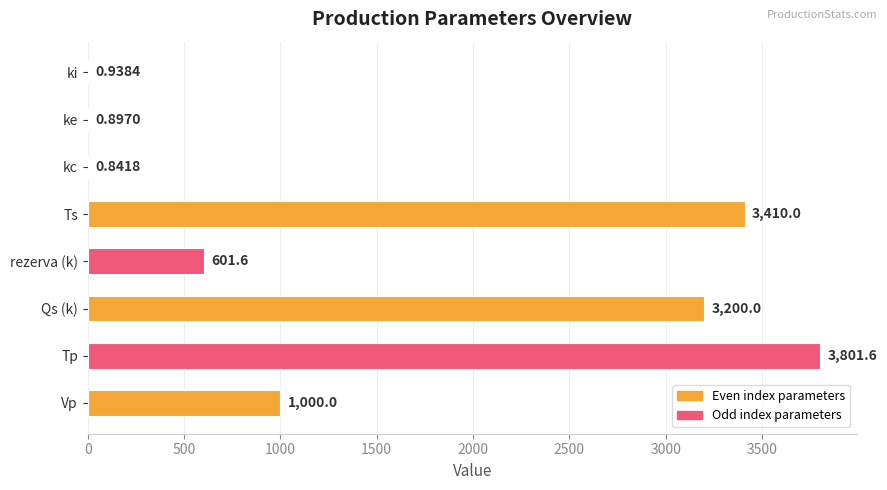

At which label is the value closest to 1901?

Vp